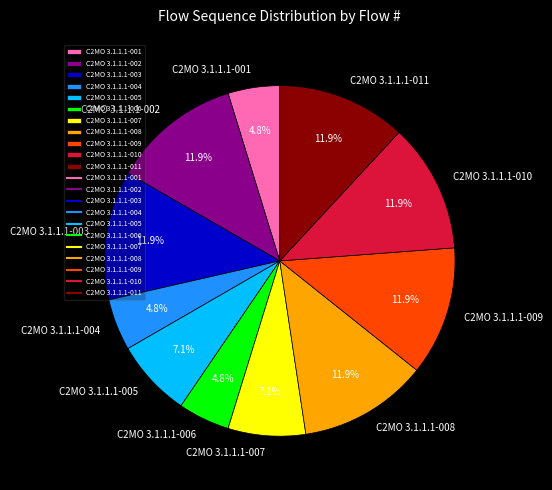

Does C2MO 3.1.1.1-009 account for over 50% of the chart?

No